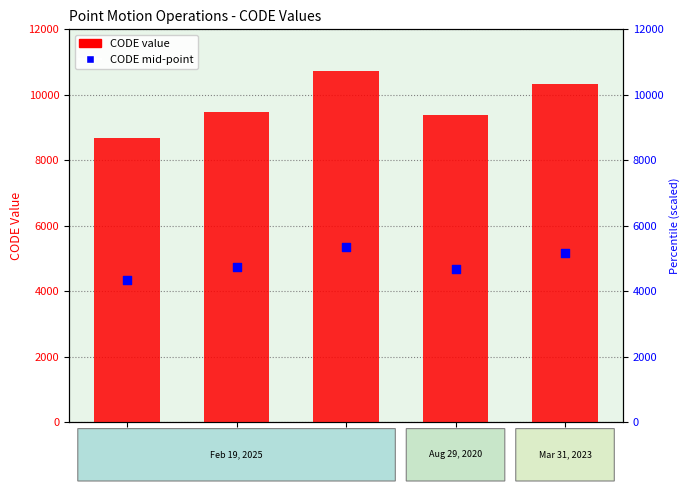

Which series has the widest spread of Y values?

CODE